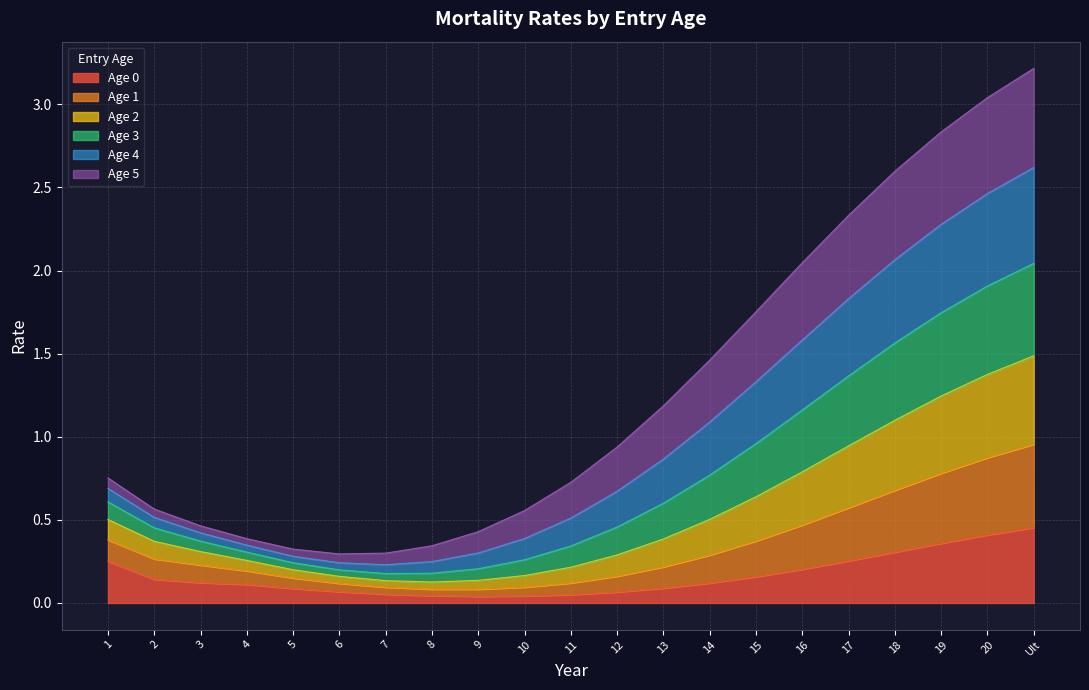

True or false: Age 3 has more than 2 interior local peaks.

False